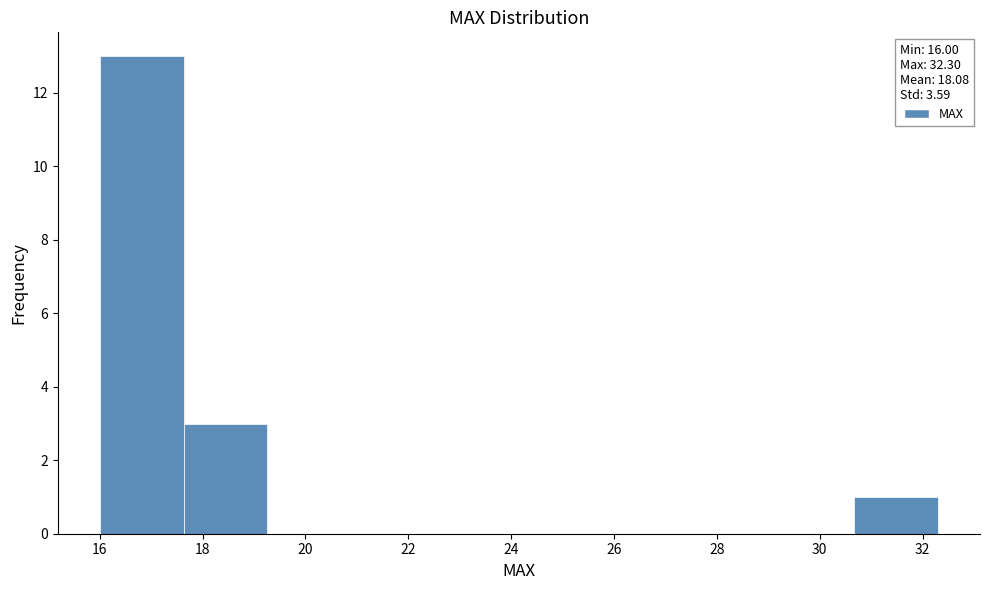

Reading left to right, list every bar in this chart as the range it spans on the x-axis followed by its height. Neither the bar edges nor the heights are printed on the chart, so give them approximately, as read against the axes.

16.0 to 17.6: 13
17.6 to 19.2: 3
19.2 to 20.8: 0
20.8 to 22.6: 0
22.6 to 24.2: 0
24.2 to 25.8: 0
25.8 to 27.4: 0
27.4 to 29.0: 0
29.0 to 30.6: 0
30.6 to 32.4: 1